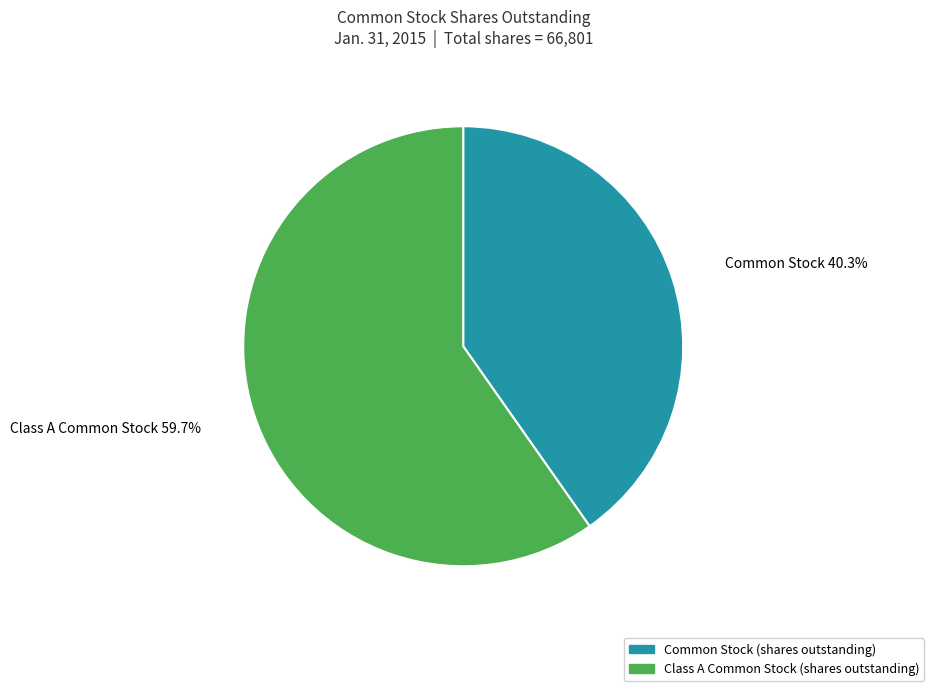

Is there any slice that represents more than half of the pie?

Yes